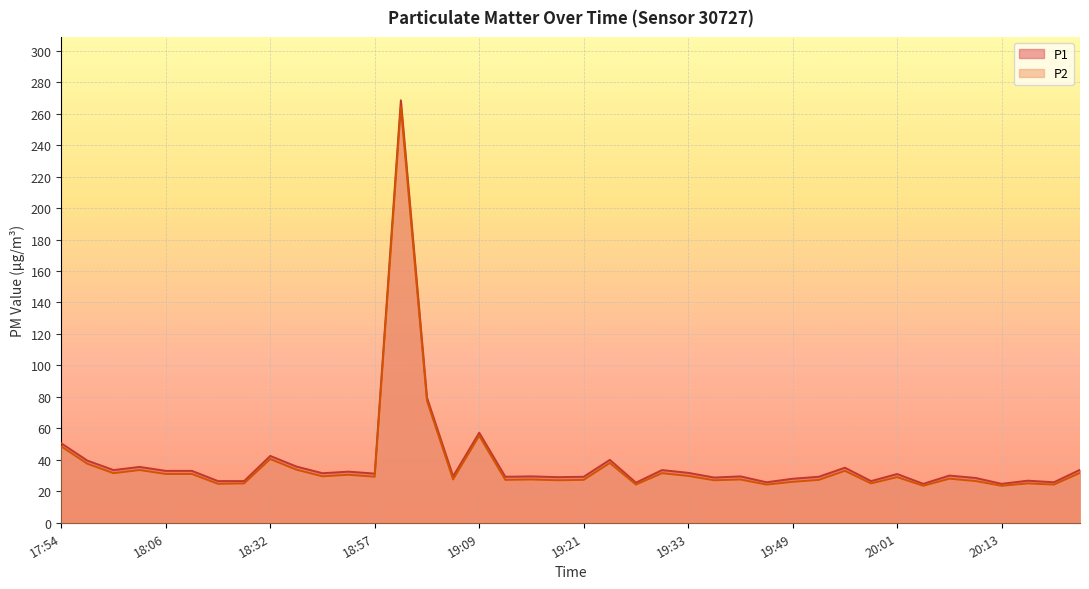

At how many categories does at least one series exceed 177?

1